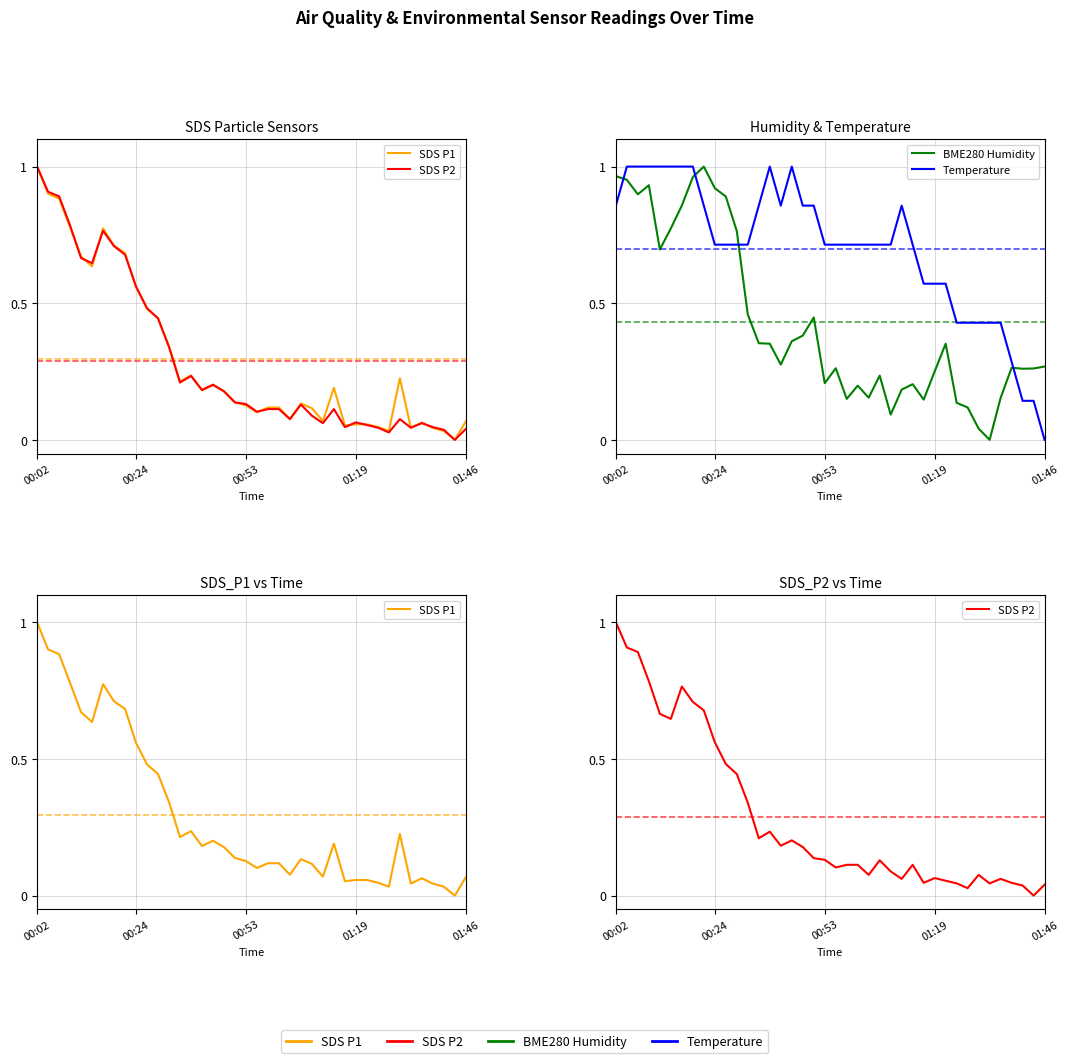

Which series has the largest range (max minus min)?

SDS P1